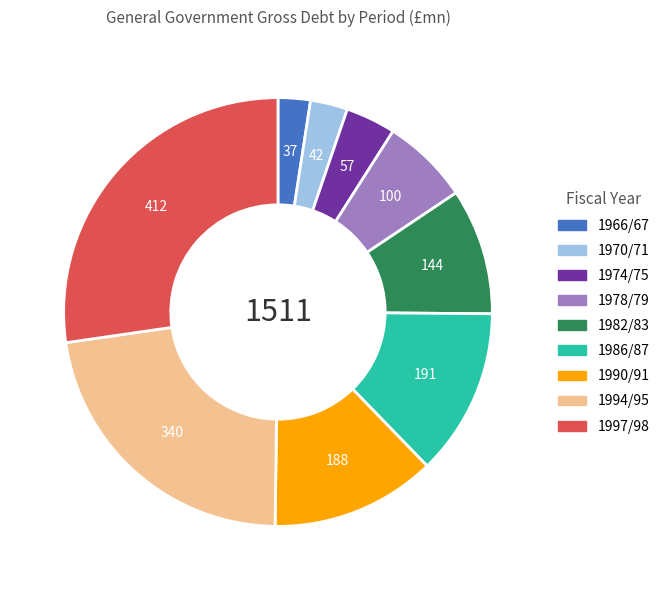

What is the largest slice in the pie chart?

1997/98